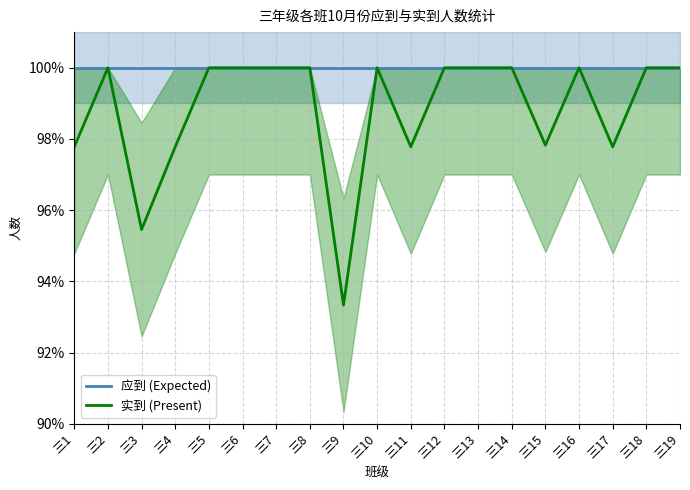

At 三11, list the series in order from smallest to largest.

实到 (Present), 应到 (Expected)